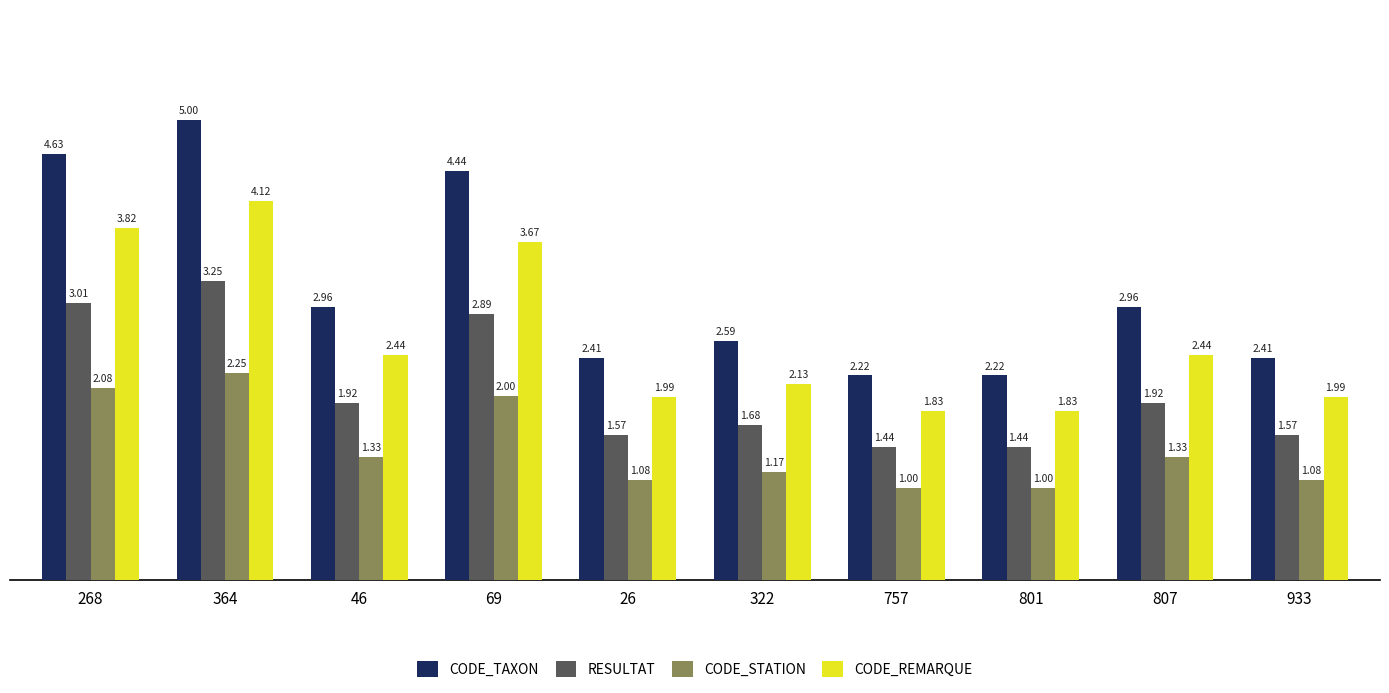

The CODE_TAXON series shows 3.9 at 801. True or false?

False